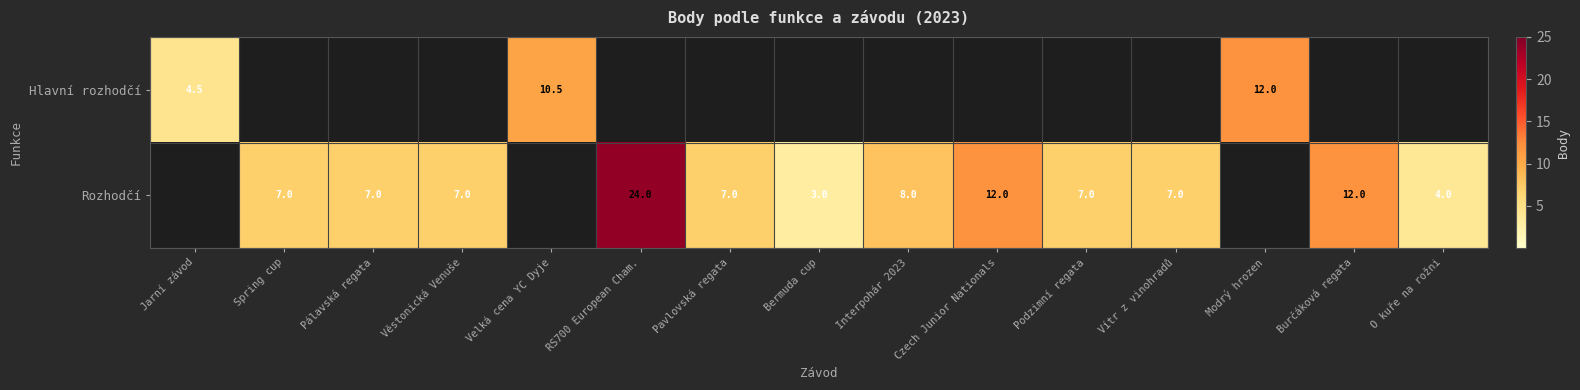

The value of Rozhodčí at Věstonická Venuše is 7.0. True or false?

True